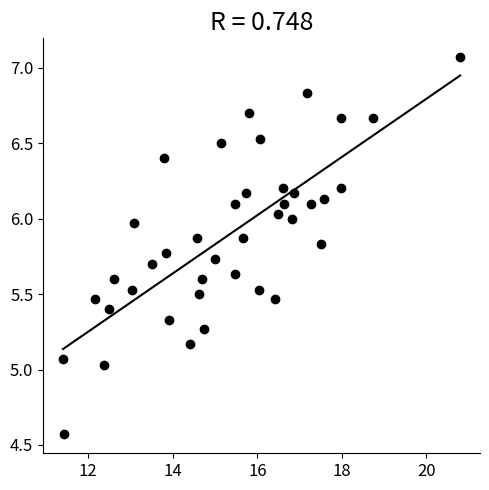

What is the range of Y values (max minus min)?

2.5